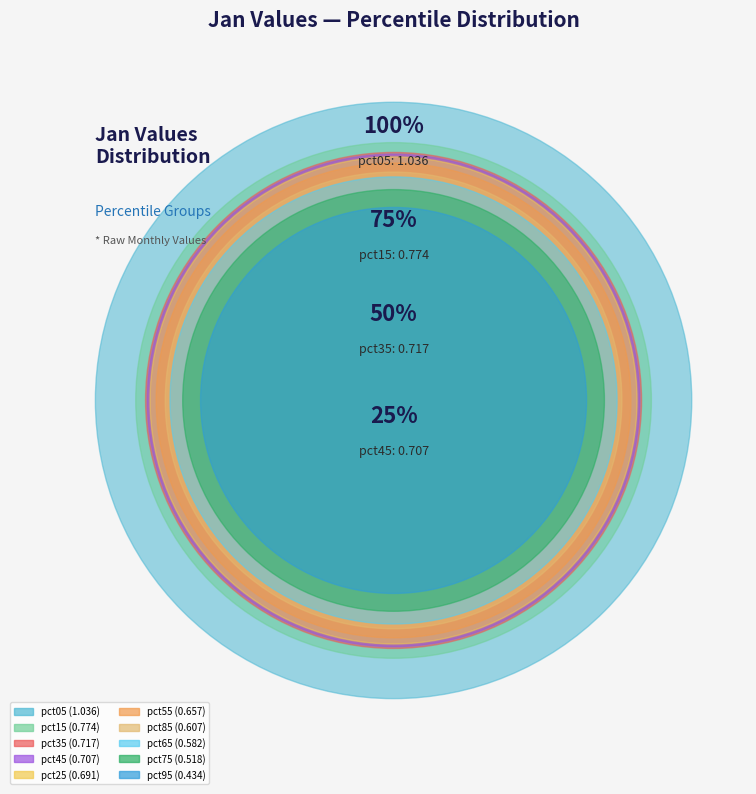

To the nearest percent, what is the difference between the pct95 and pct45 slice percentages?

4%